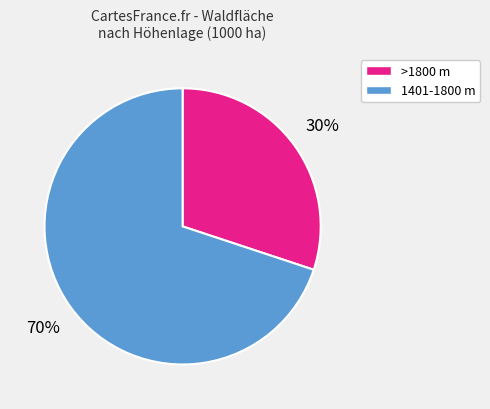

Combined, do 1401-1800 m and >1800 m account for over 50%?

Yes